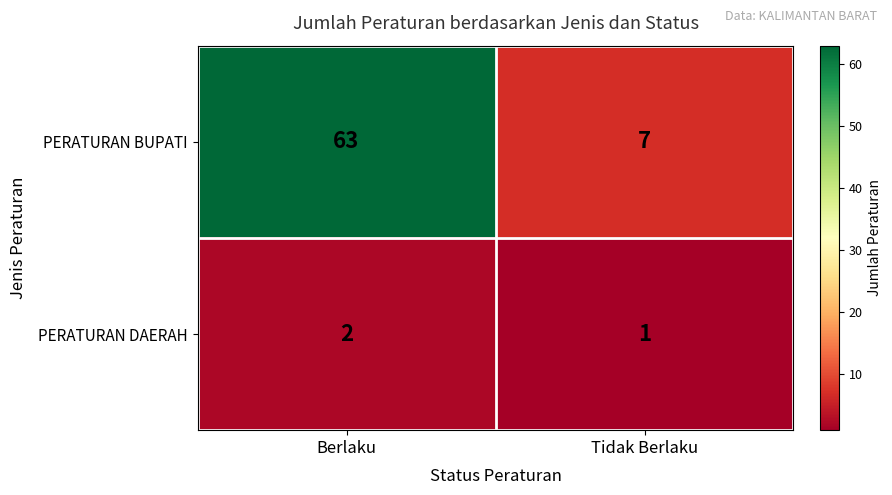

The value of PERATURAN DAERAH at Berlaku is 2. True or false?

True